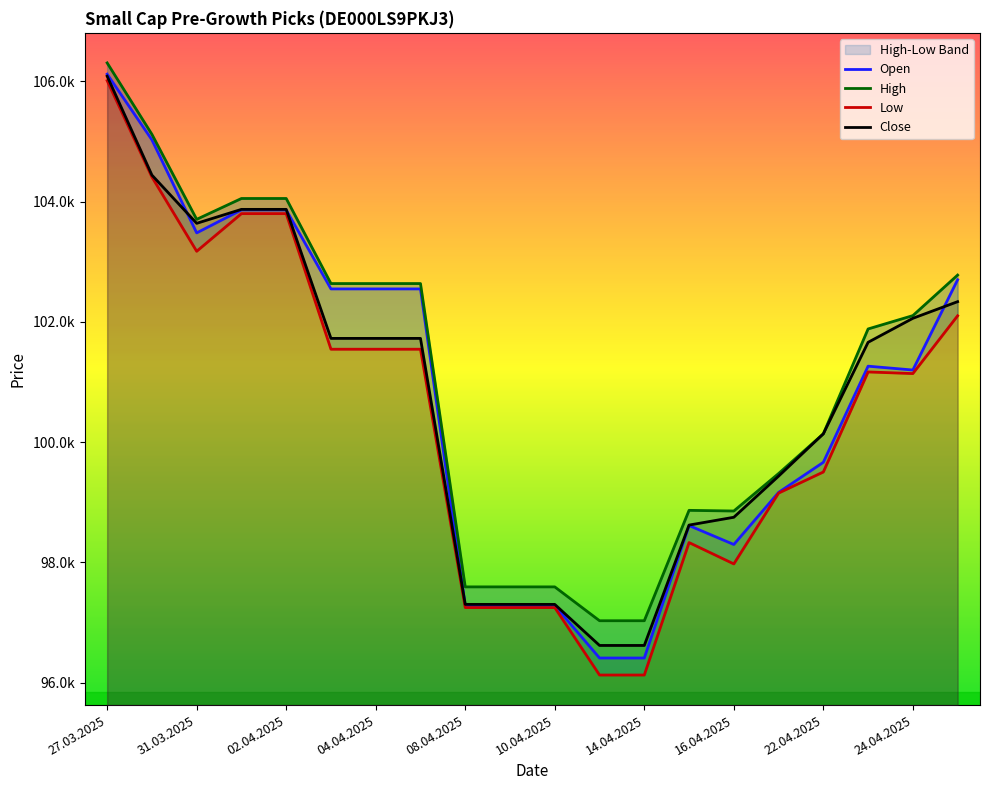

What is the difference between the maximum and minimum values in the High series?

9278